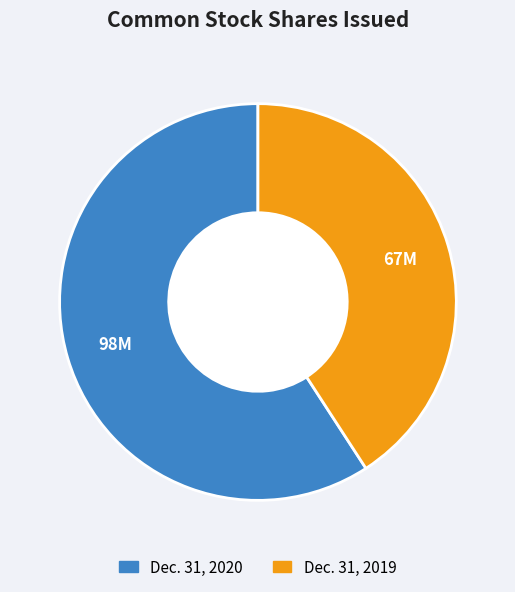

Is there any slice that represents more than half of the pie?

Yes